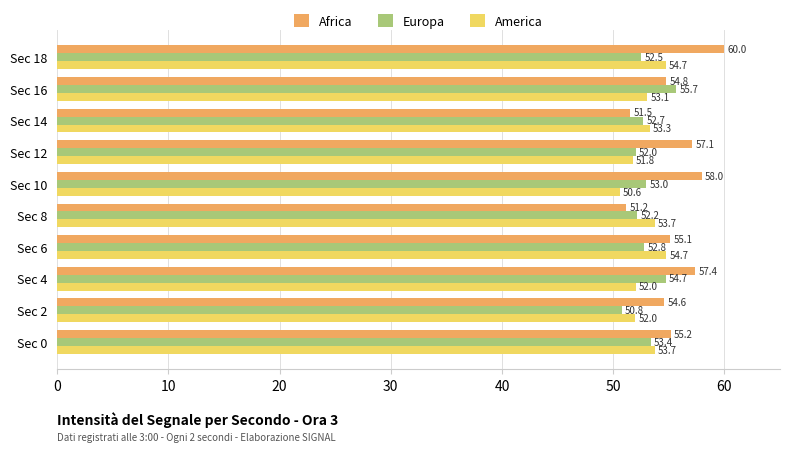

How many data points does each series have?

10